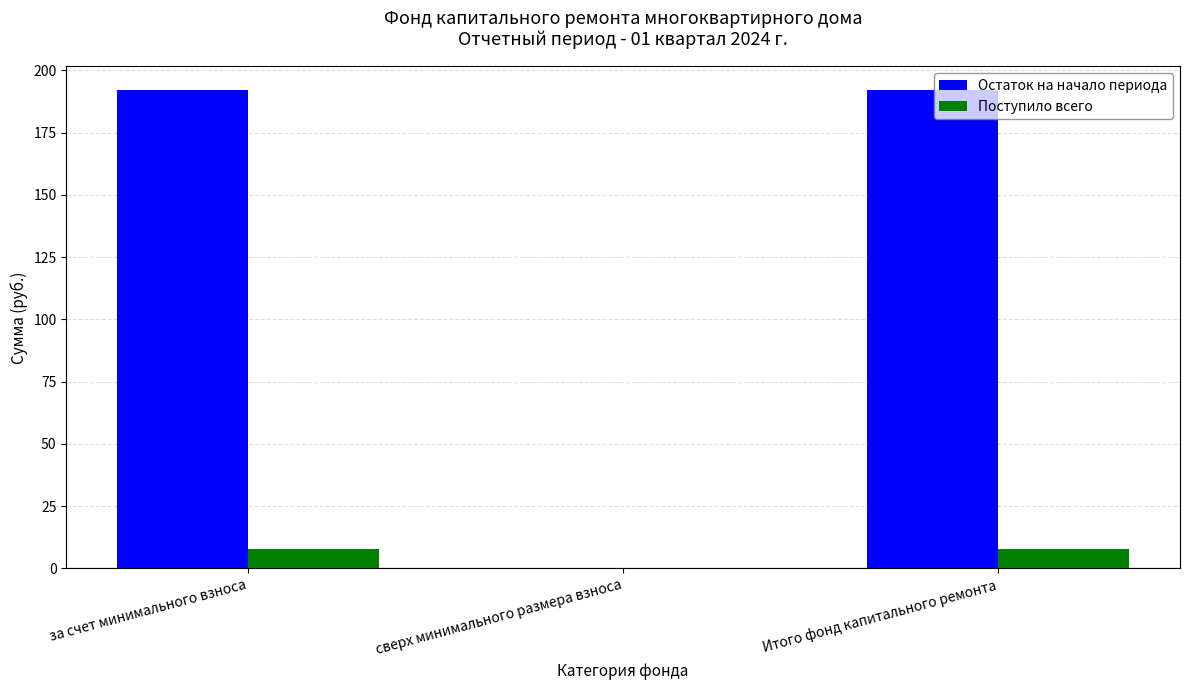

Where does the Поступило всего series first go above 7?

за счет минимального взноса